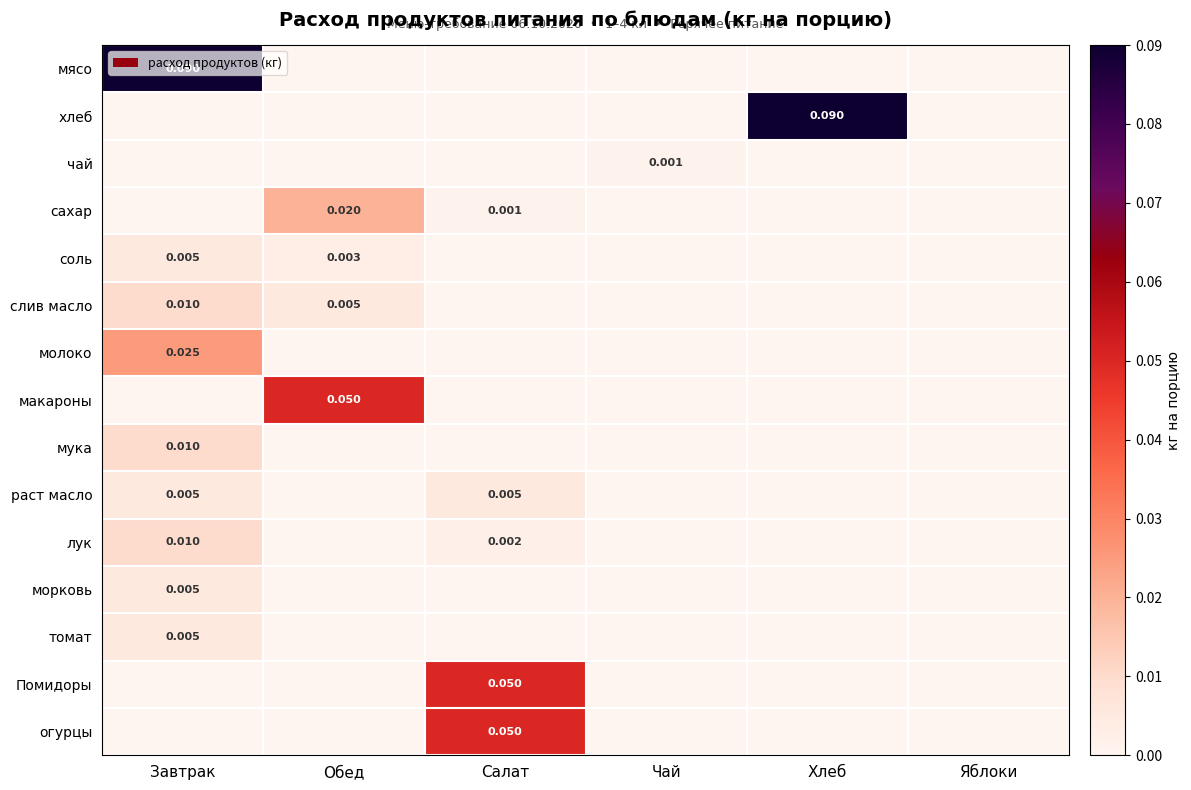

At which label is макароны closest to 0?

Завтрак